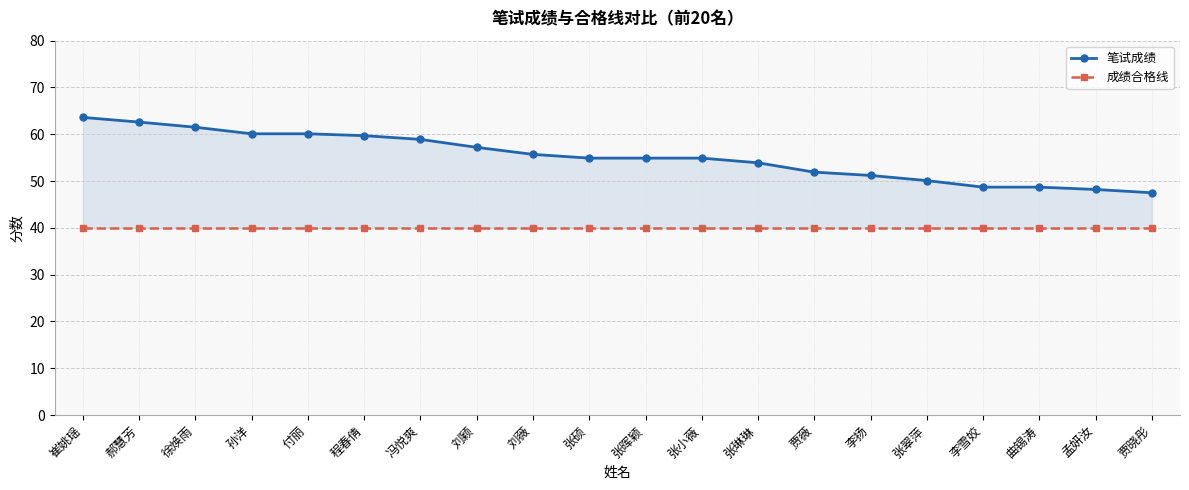

At how many categories does at least one series exceed 44?

20